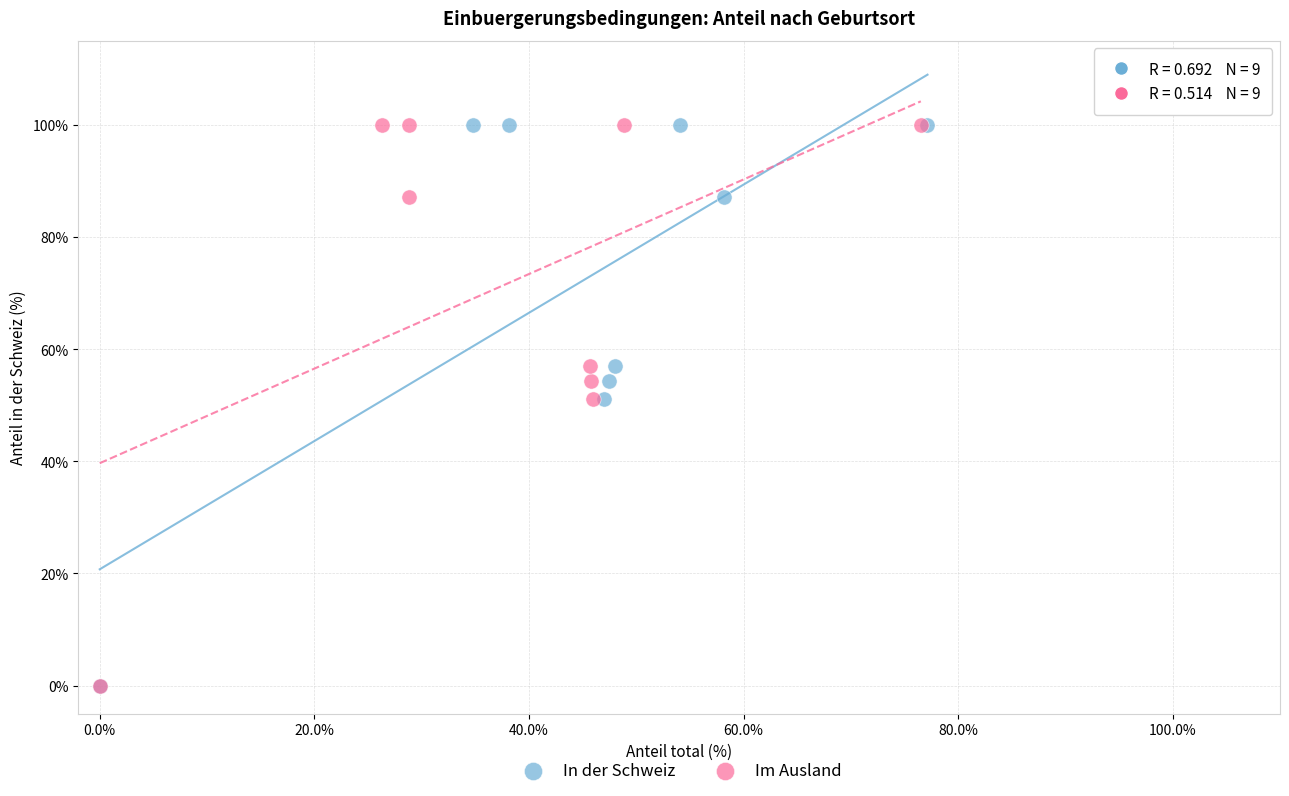

What are all the series names shown in the legend?

In der Schweiz, Im Ausland